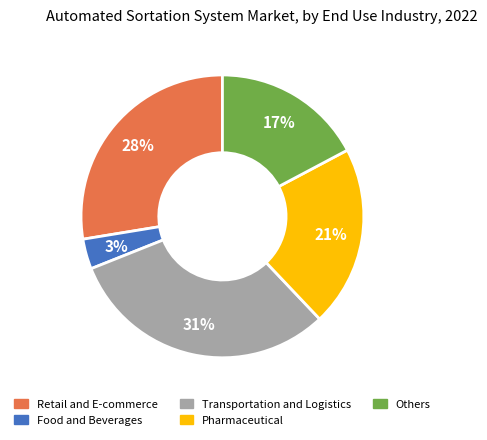

Is there any slice that represents more than half of the pie?

No